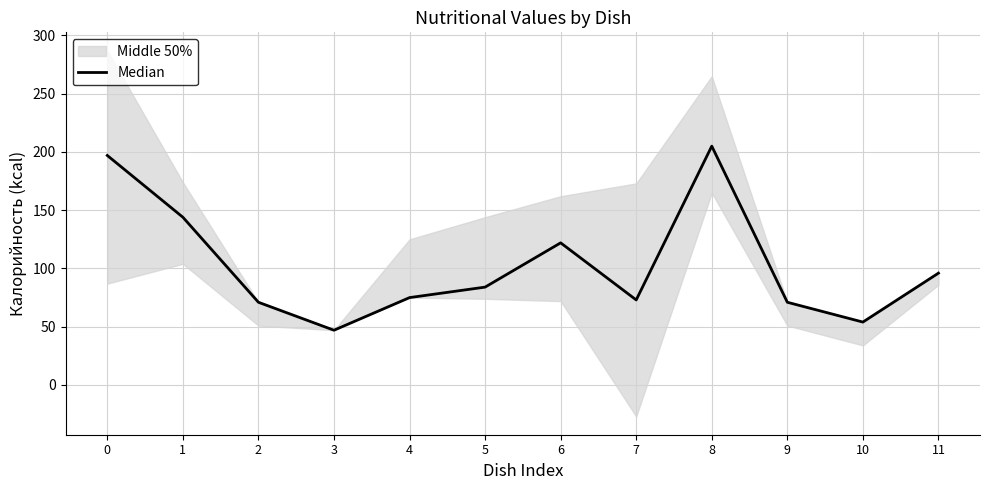

How many categories are shown in the chart?

12